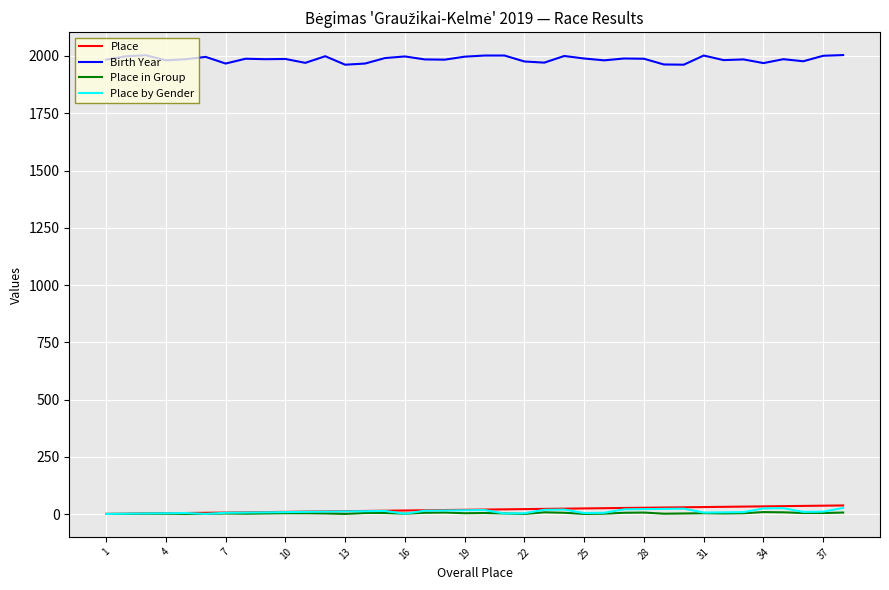

Which series has the largest total across all categories?

Birth Year